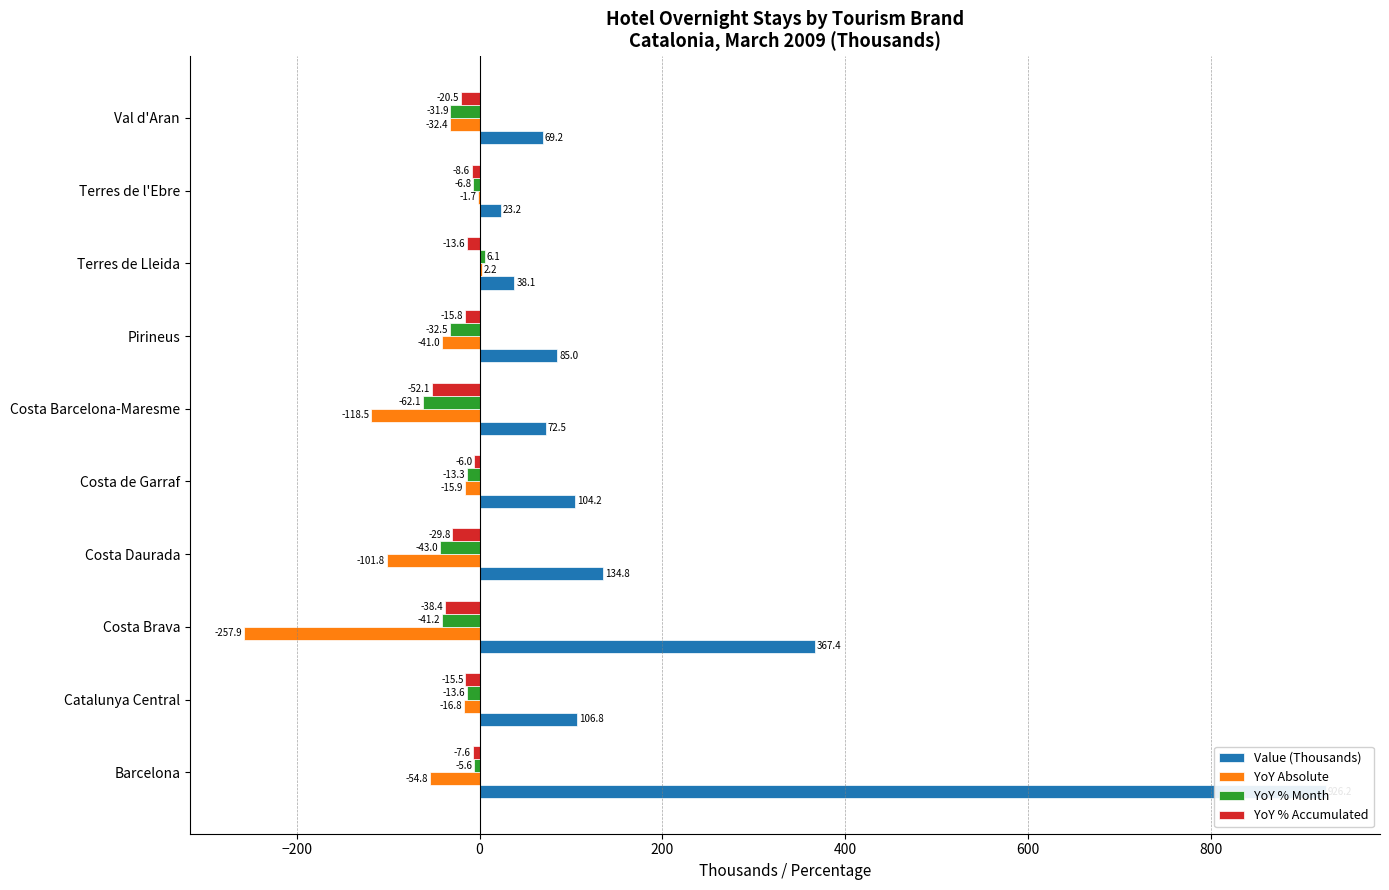

What is the maximum value for YoY Absolute?

2.2